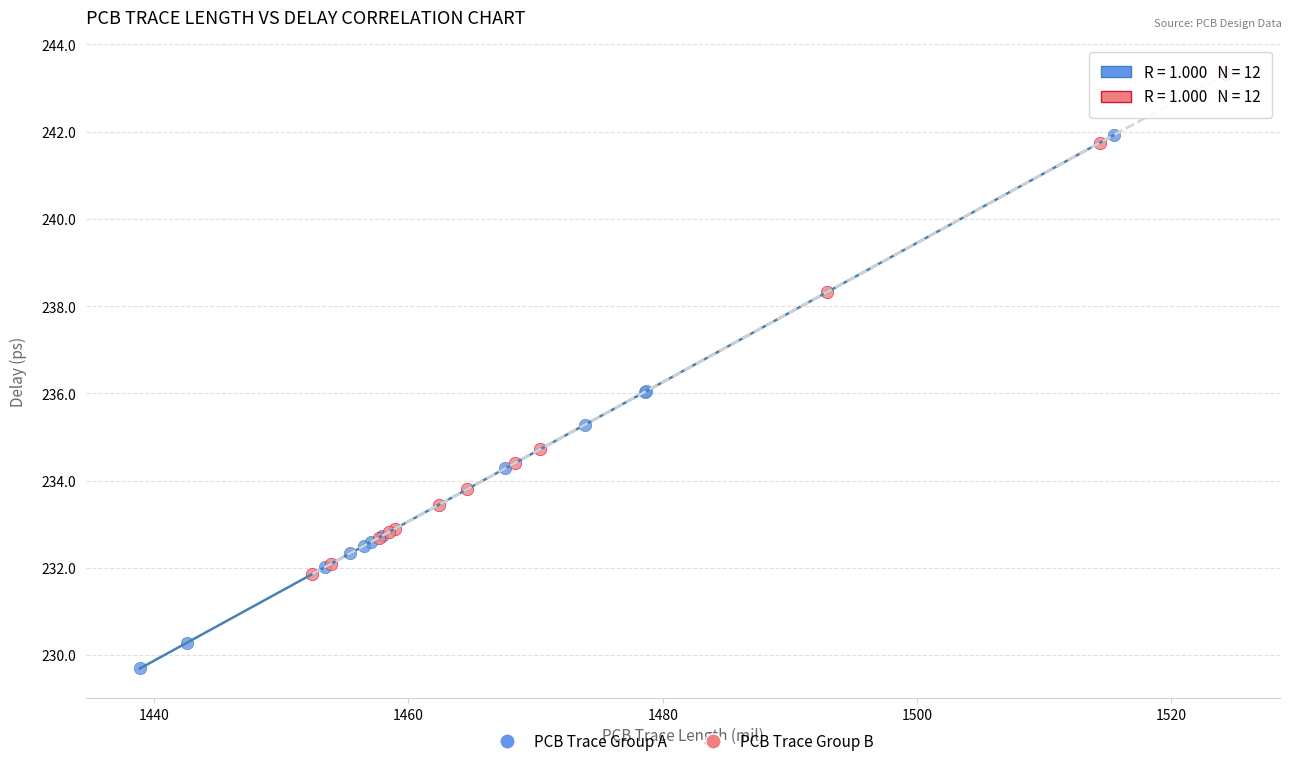

Which series contains the highest Y value?

PCB Trace Group B